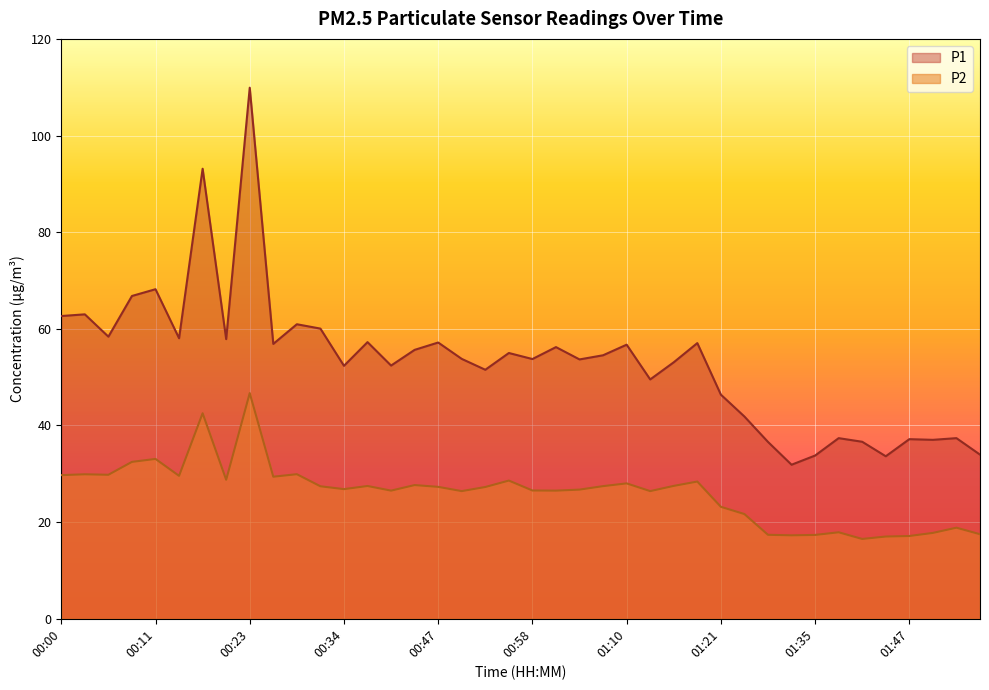

What is the difference between the highest and lowest values at 00:32?

32.6